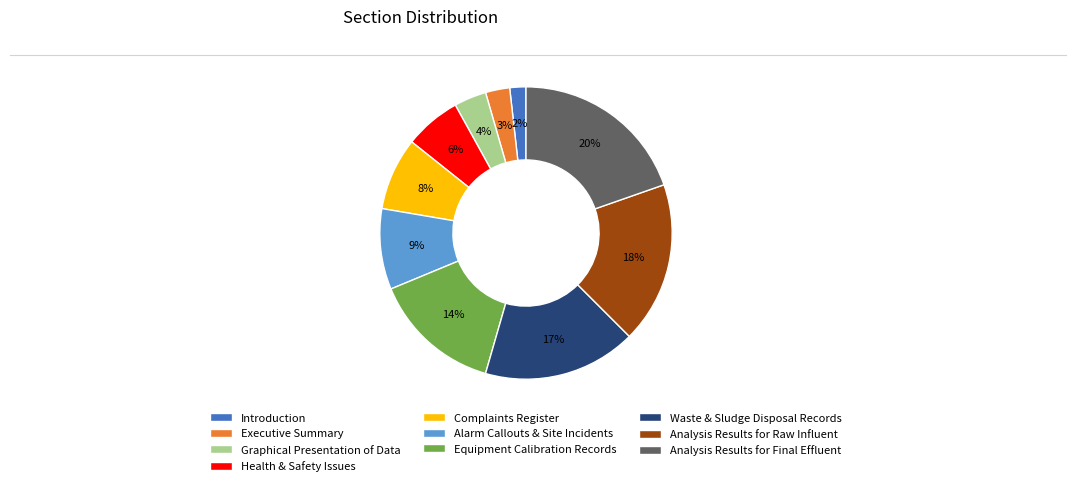

Between Waste & Sludge Disposal Records and Complaints Register, which is larger?

Waste & Sludge Disposal Records